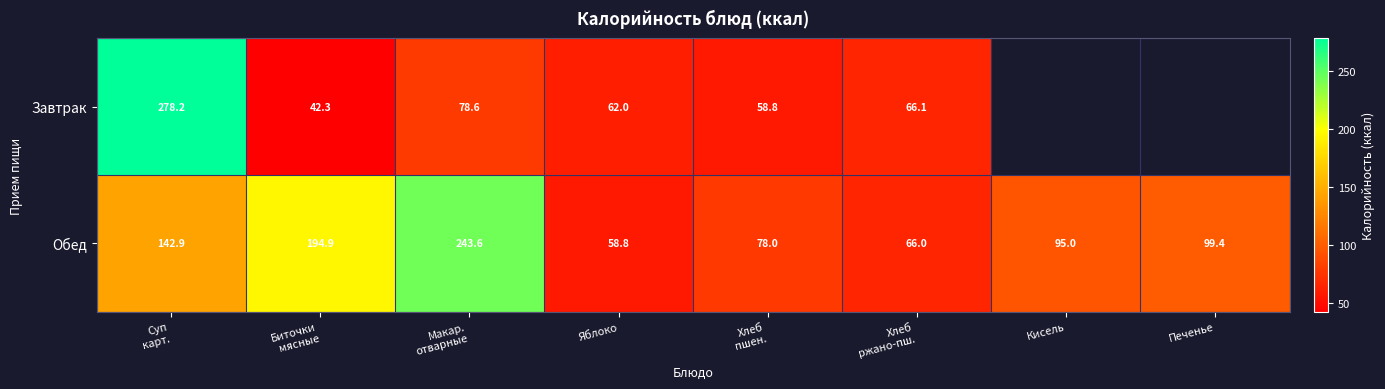

Which category has the lowest value in the Обед series?

Яблоко